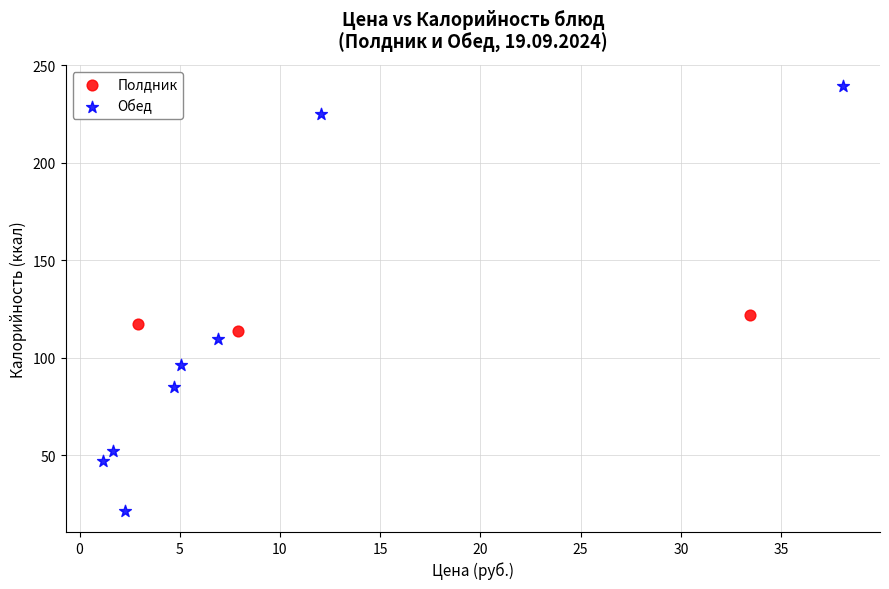

Which series contains the highest Y value?

Обед